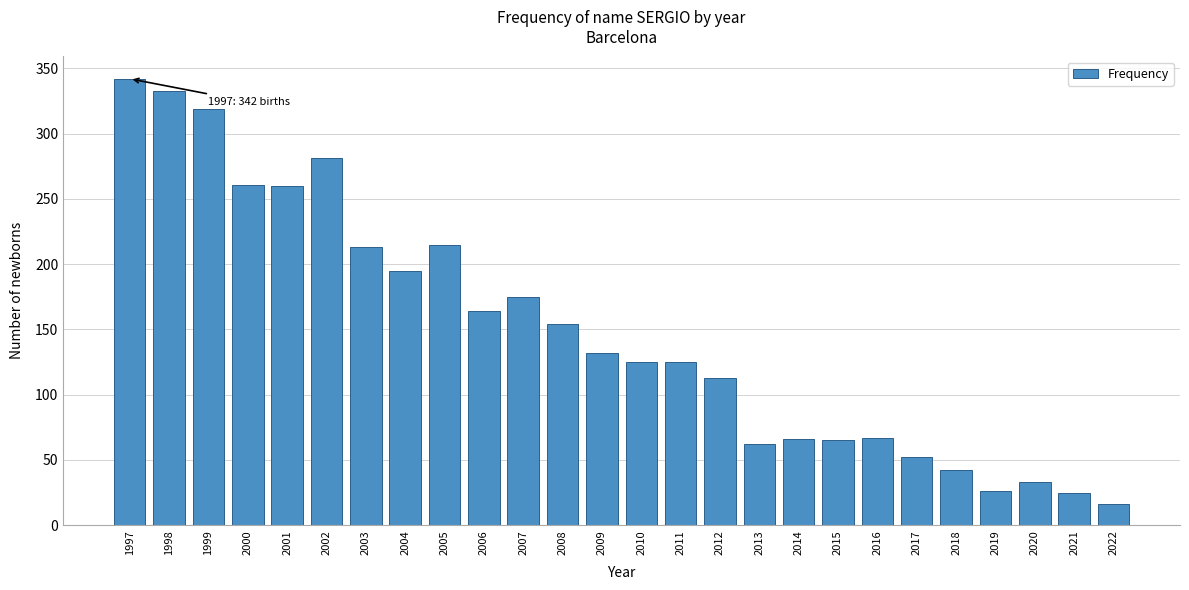

Read the value at 1998.

333